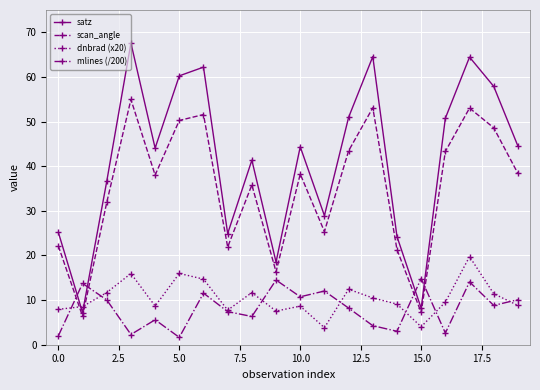

What is the difference between the maximum and minimum values in the mlines (/200) series?

13.2